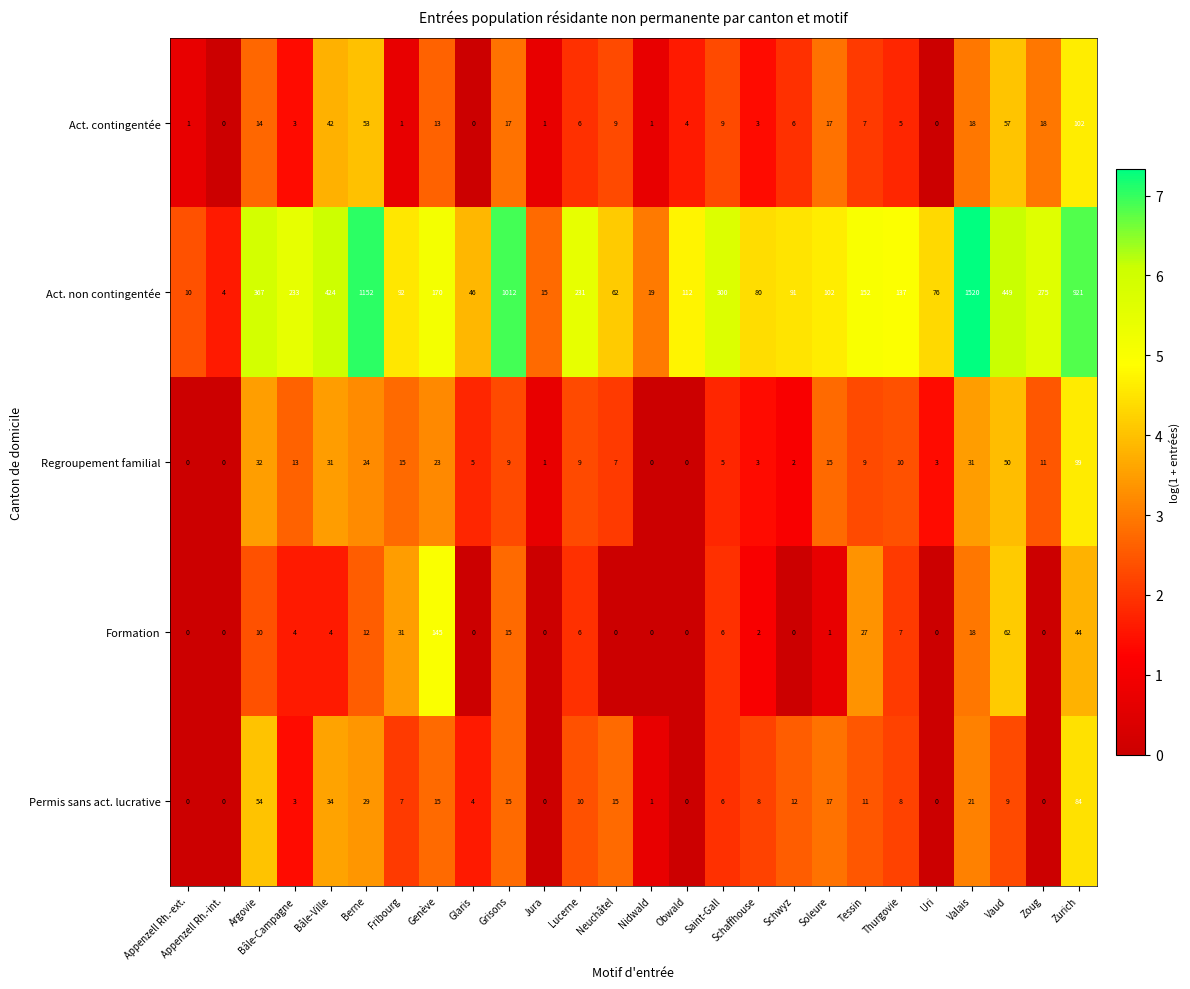

What is the difference between the maximum and second lowest values in the Act. non contingentée series?

1510